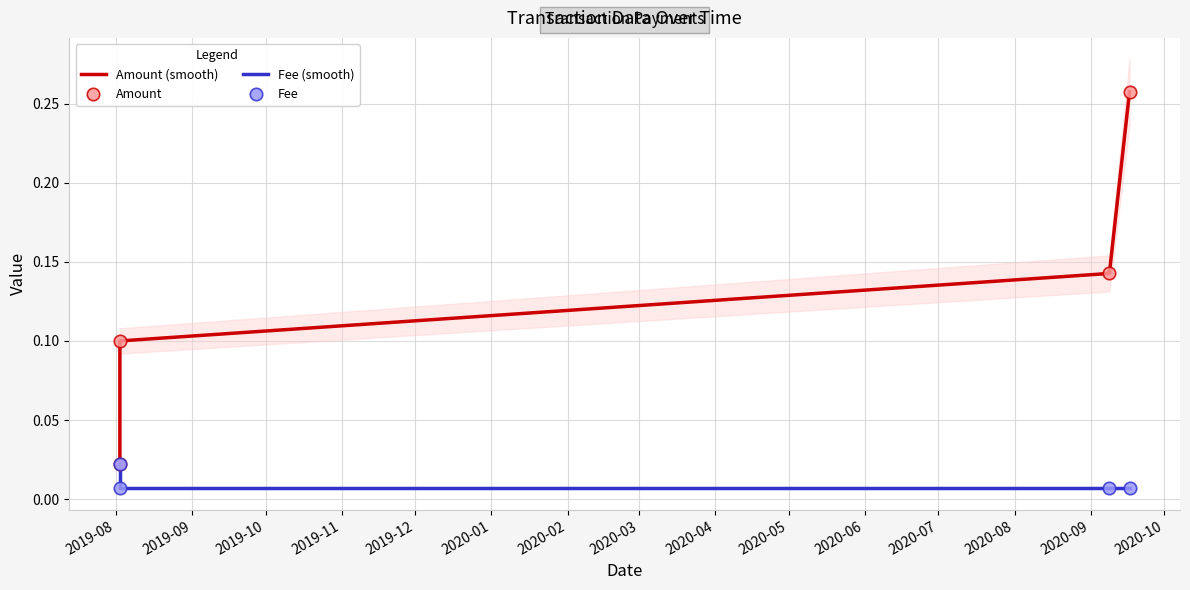

What is the total value across all series at 2019-08?

0.1